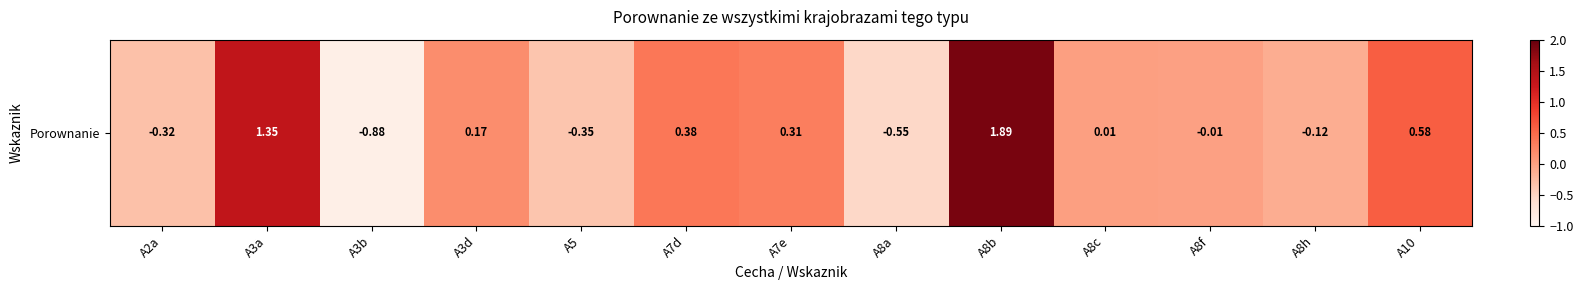

True or false: the data shows -0.1 at A5.

False